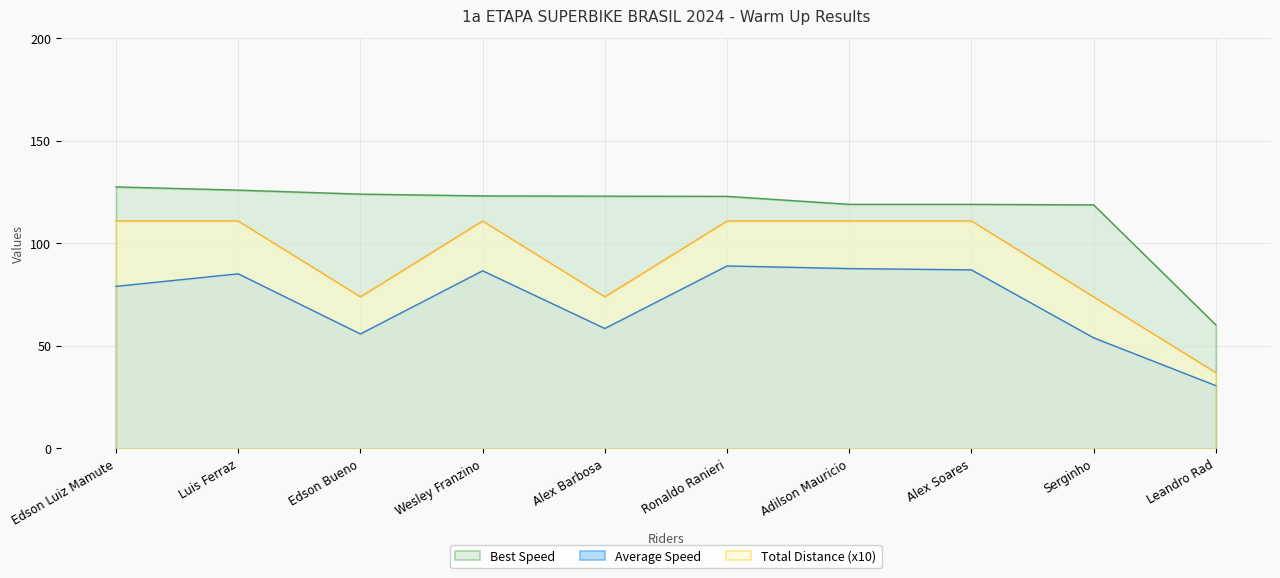

List the series in order of their peak value, highest first.

Best Speed, Total Distance (x10), Average Speed